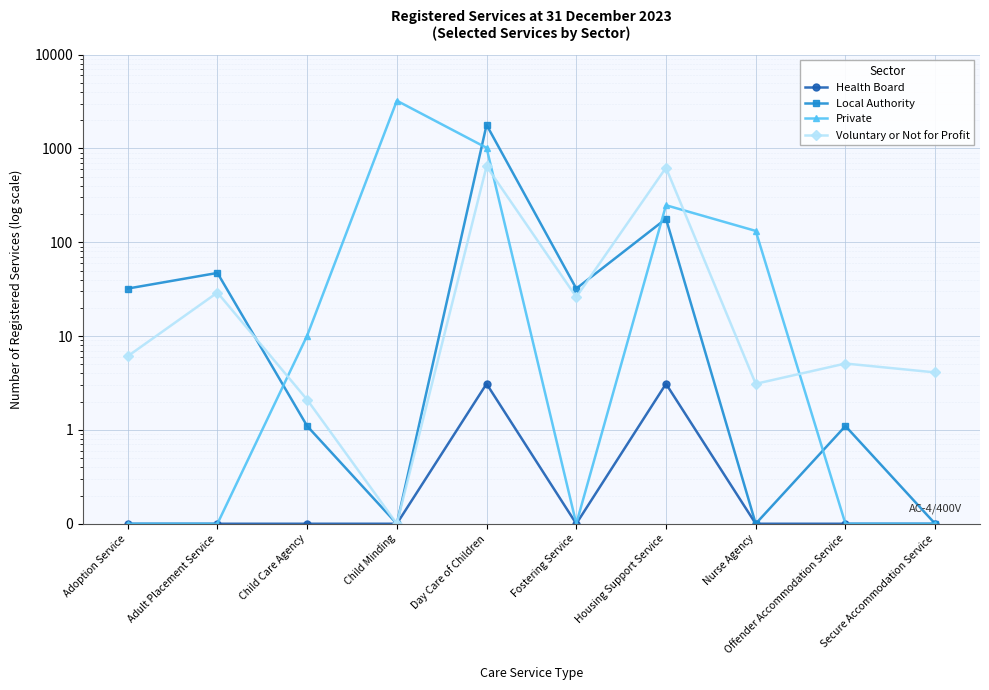

True or false: Health Board has a value of 0.0 at Child Care Agency.

False